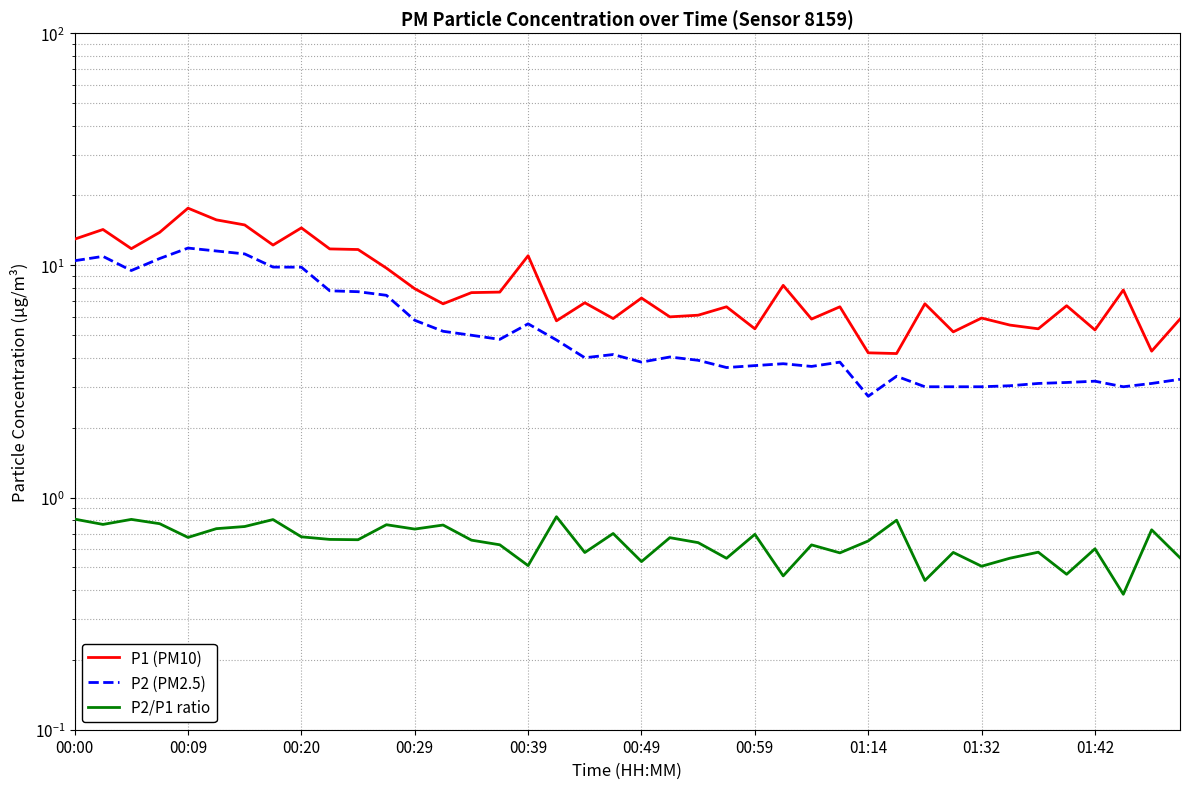

At how many categories does at least one series exceed 14?

5